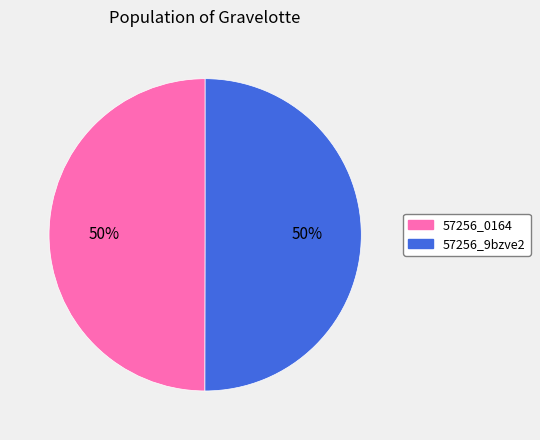

To the nearest percent, what portion does 57256_9bzve2 represent?

50%